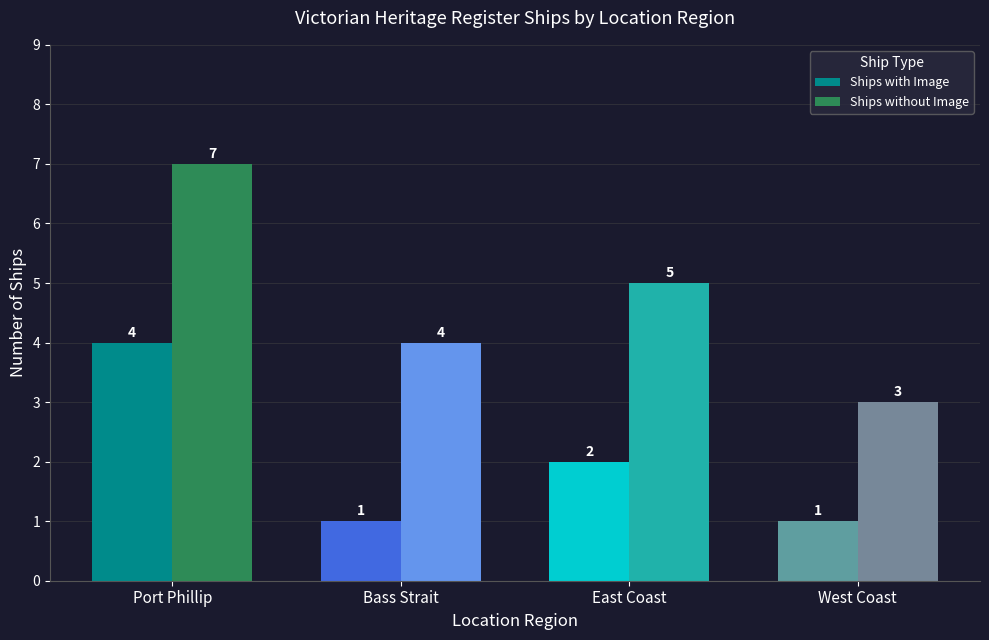

Which series changed the most between East Coast and West Coast?

Ships without Image